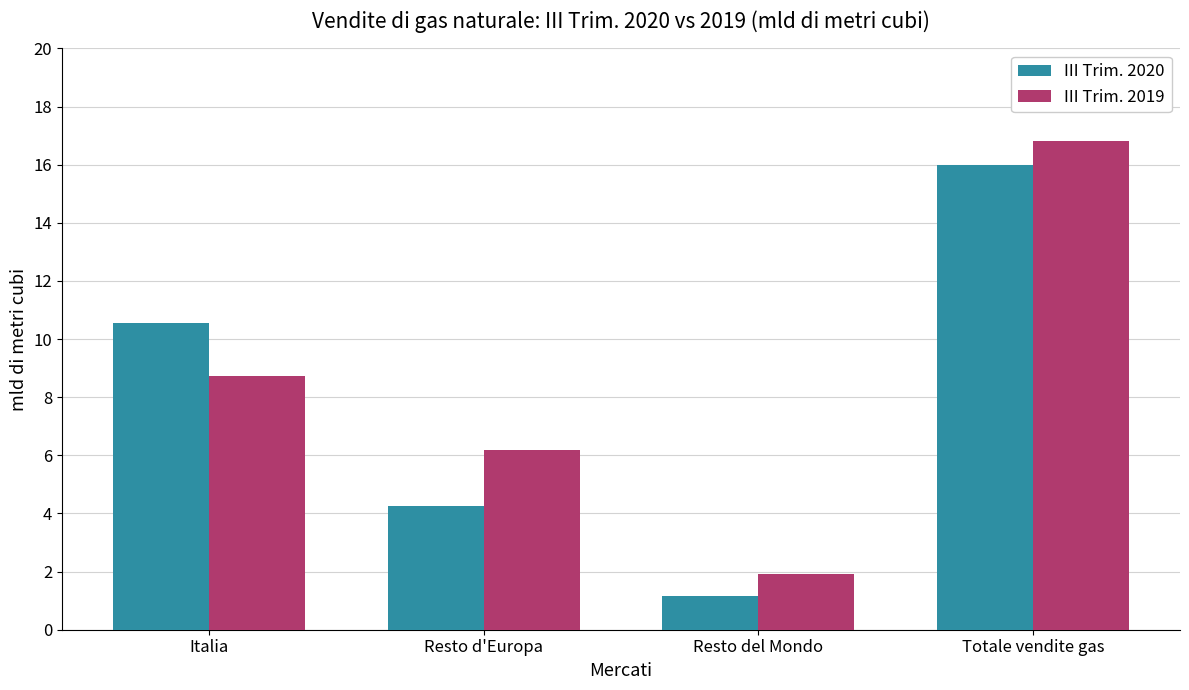

Which series has the largest range (max minus min)?

III Trim. 2019